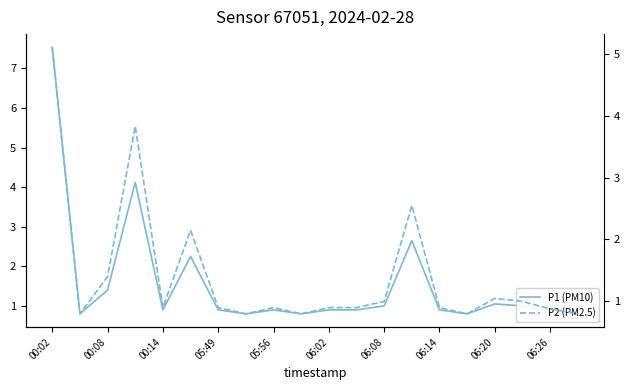

Reading right to left, extract all data points from this chart.

P1 (PM10): 0.8	0.9	1.0	1.1	0.8	0.9	2.6	1.0	0.9	0.9	0.8	0.9	0.8	0.9	2.2	0.9	4.1	1.4	0.8	7.5
P2 (PM2.5): 0.8	0.9	1.0	1.1	0.8	0.9	2.5	1.0	0.9	0.9	0.8	0.9	0.8	0.9	2.1	0.9	3.8	1.4	0.8	5.1